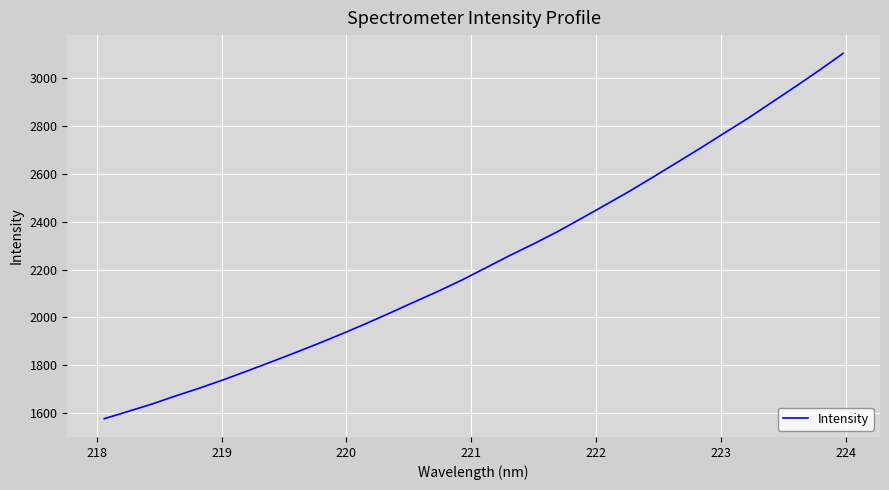

What is the average value?

2237.5